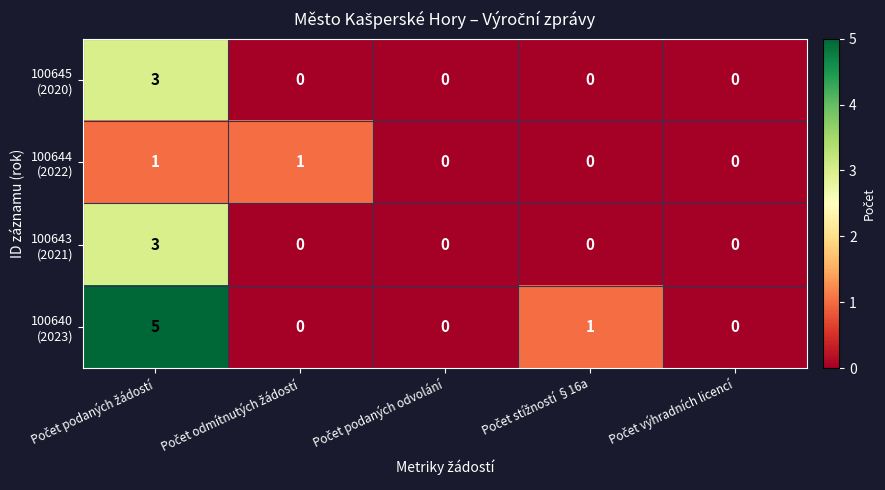

Count the number of categories in the chart.

5